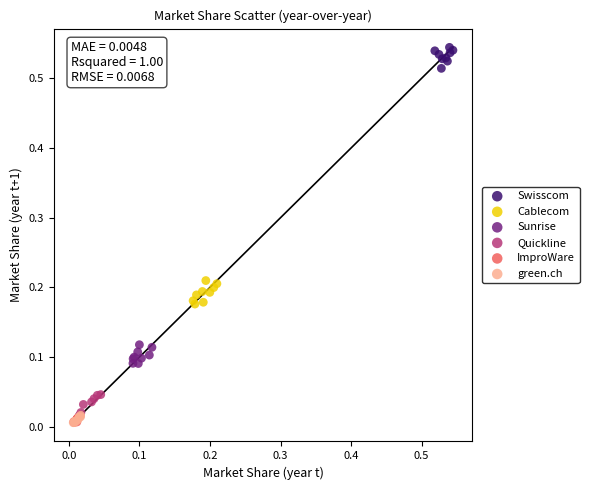

Which series reaches the maximum Y coordinate?

Swisscom